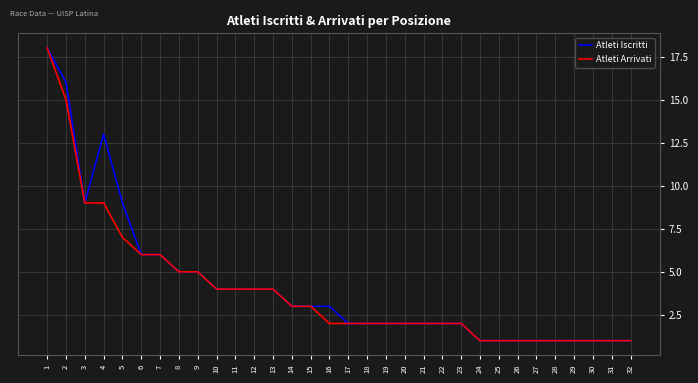

Reading right to left, extract all data points from this chart.

Atleti Iscritti: 32=1	31=1	30=1	29=1	28=1	27=1	26=1	25=1	24=1	23=2	22=2	21=2	20=2	19=2	18=2	17=2	16=3	15=3	14=3	13=4	12=4	11=4	10=4	9=5	8=5	7=6	6=6	5=9	4=13	3=9	2=16	1=18
Atleti Arrivati: 32=1	31=1	30=1	29=1	28=1	27=1	26=1	25=1	24=1	23=2	22=2	21=2	20=2	19=2	18=2	17=2	16=2	15=3	14=3	13=4	12=4	11=4	10=4	9=5	8=5	7=6	6=6	5=7	4=9	3=9	2=15	1=18